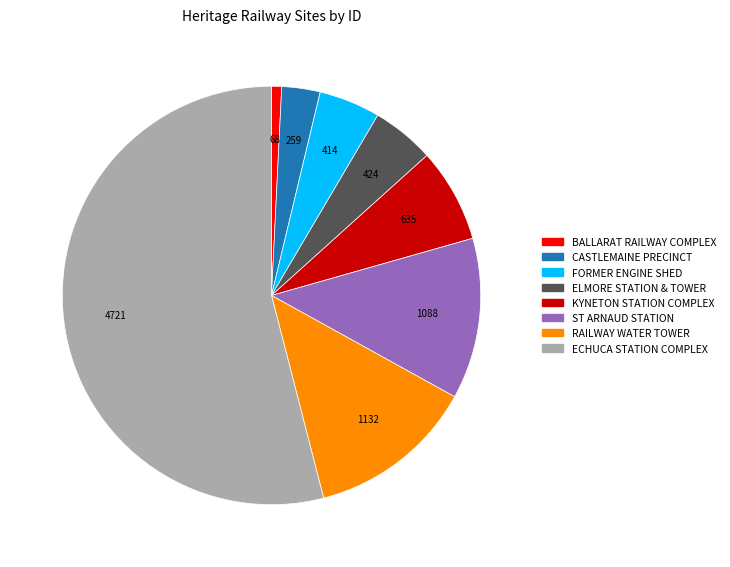

Which slice represents more than half of the pie?

ECHUCA STATION COMPLEX